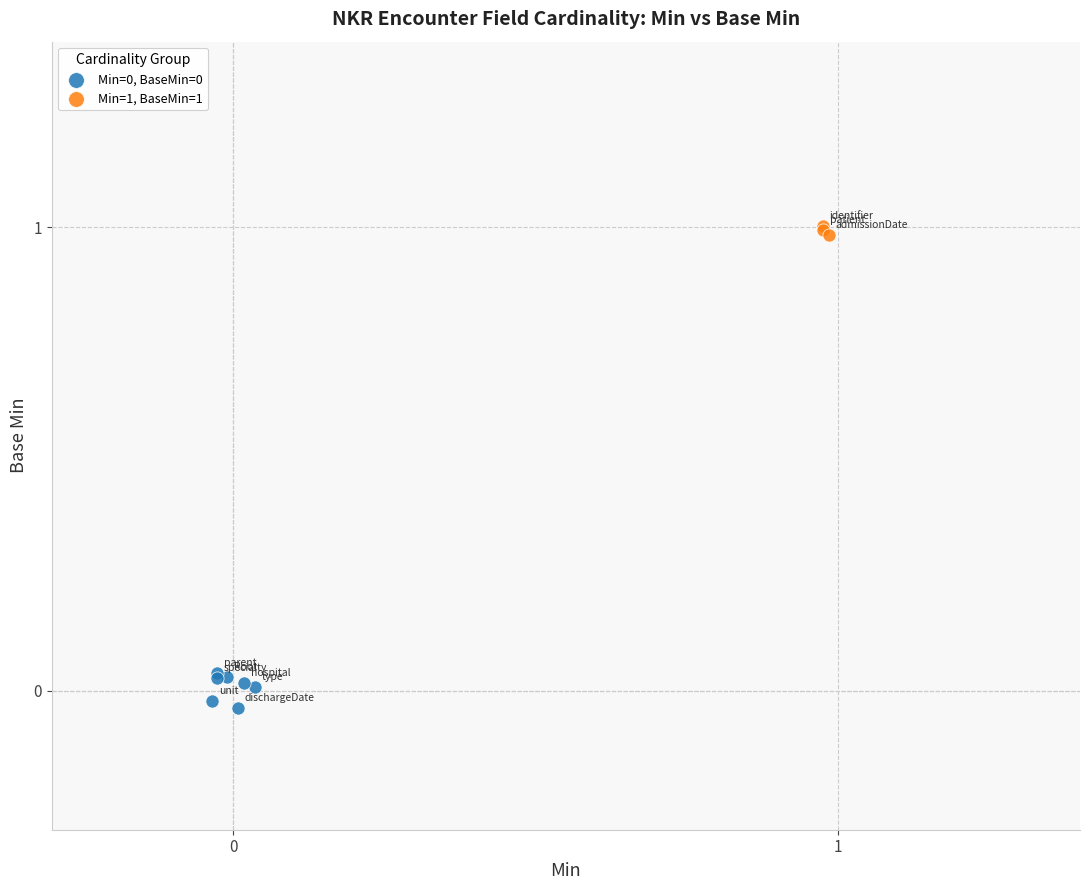

Which series reaches the maximum Y coordinate?

Min=1, BaseMin=1